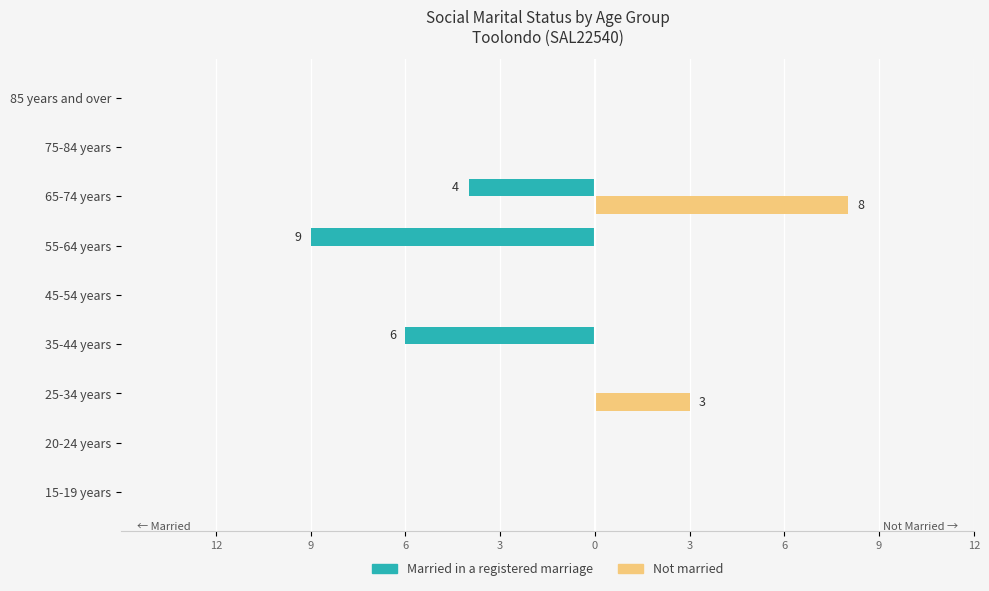

What are all the series names shown in the legend?

Married in a registered marriage, Not married